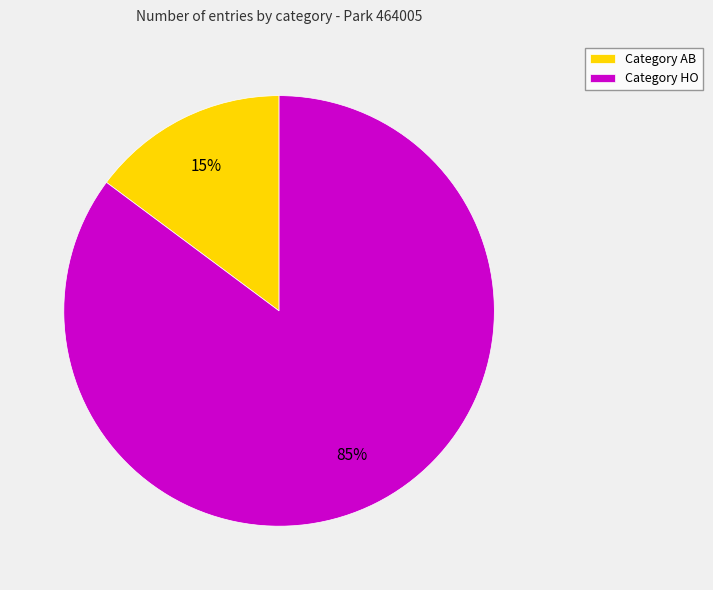

To the nearest percent, what is the average slice percentage?

50%